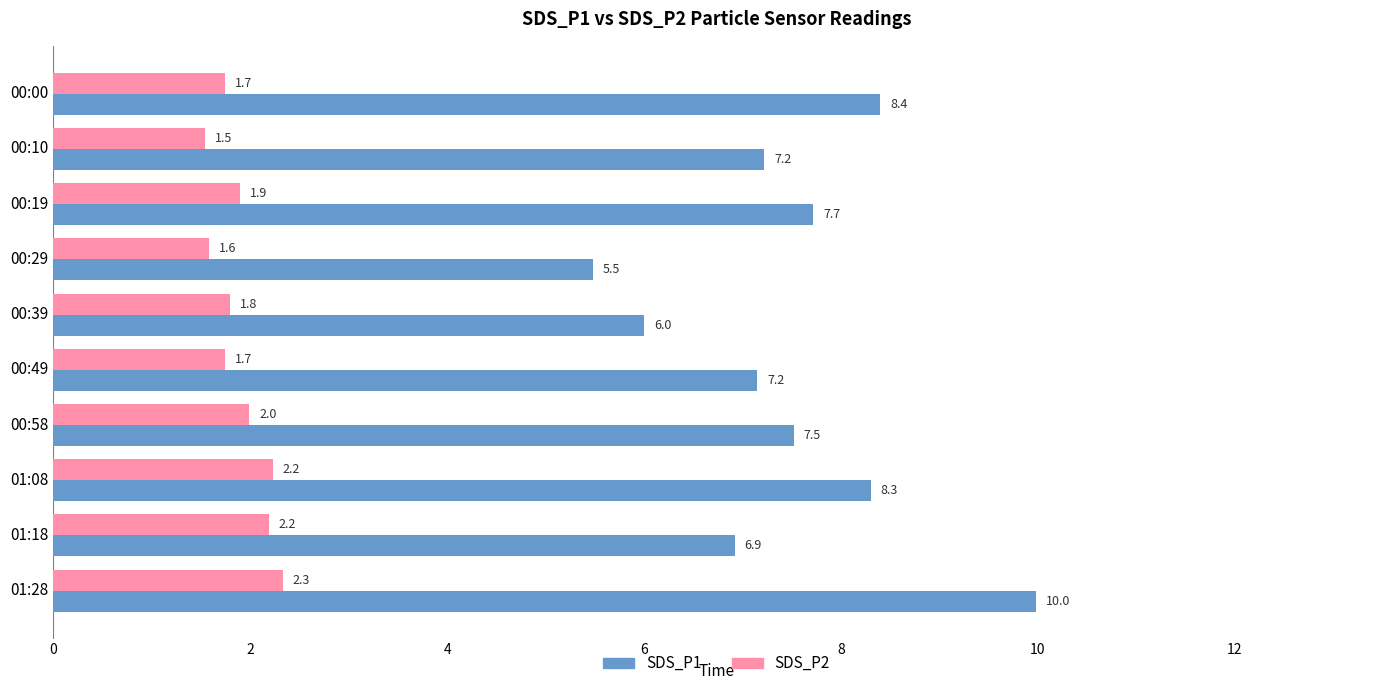

What is the lowest value of the SDS_P2 series?

1.5